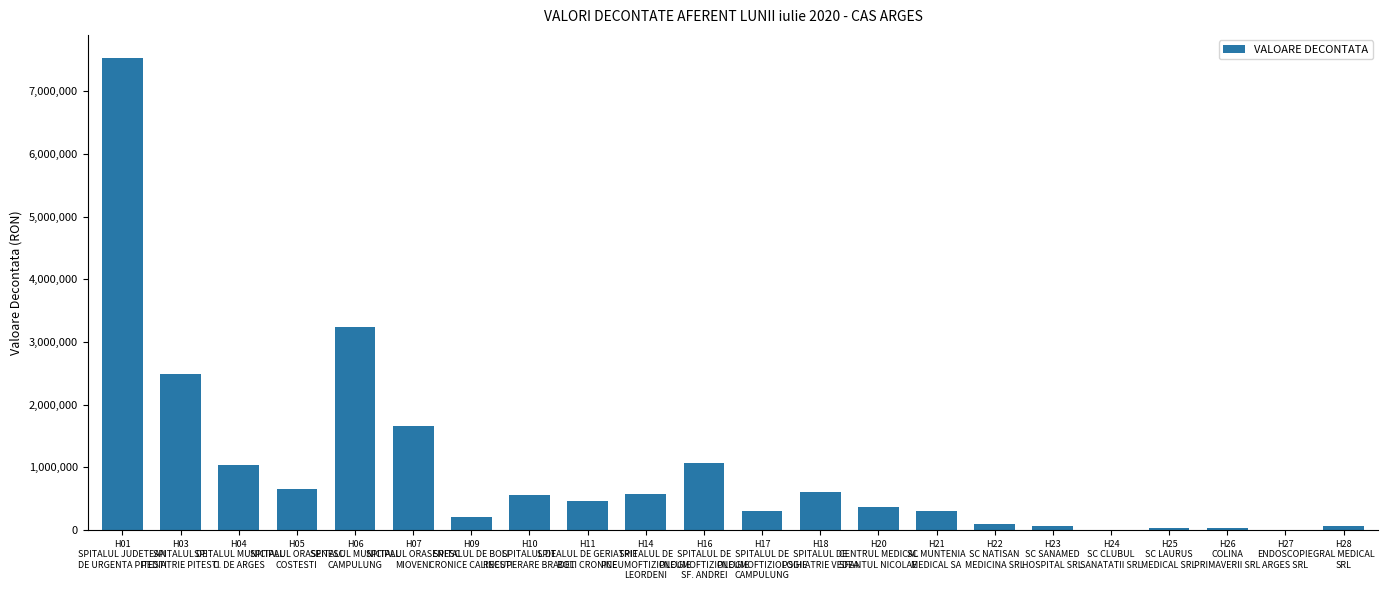

How many distinct data groups are displayed?

1